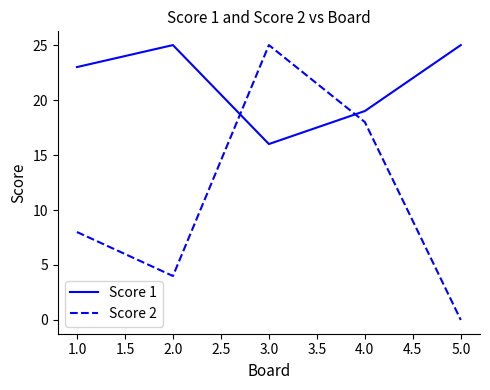

Which series has the widest spread of values?

Score 2